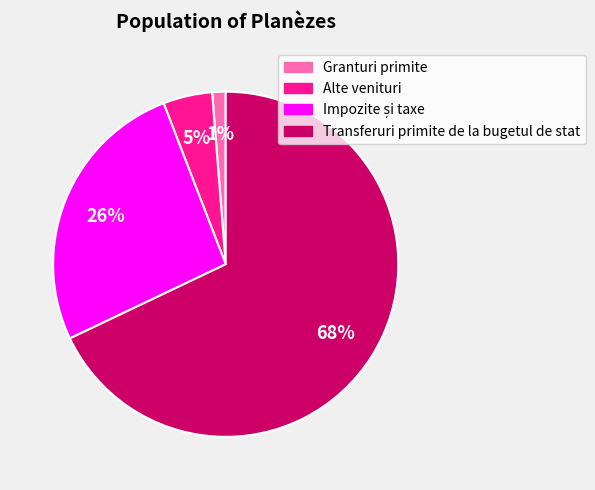

To the nearest percent, what percentage of the pie is Alte venituri?

5%